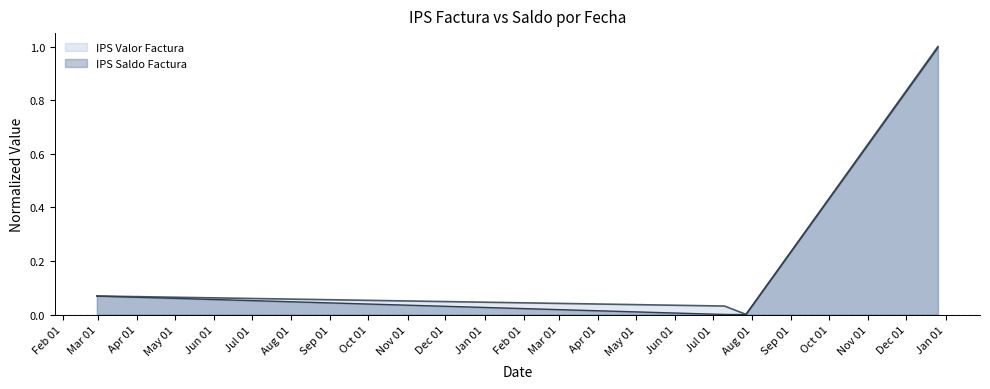

What is the highest value of the IPS Saldo Factura series?

1.0